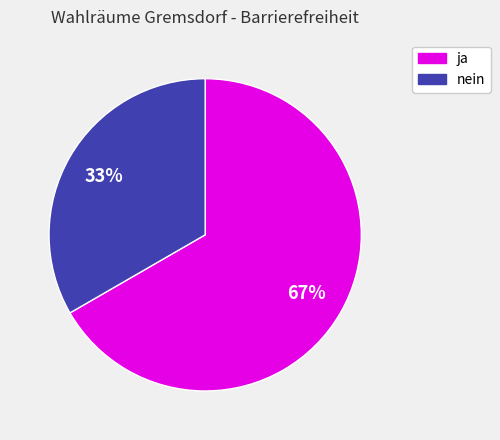

Is there a majority slice in this chart?

Yes